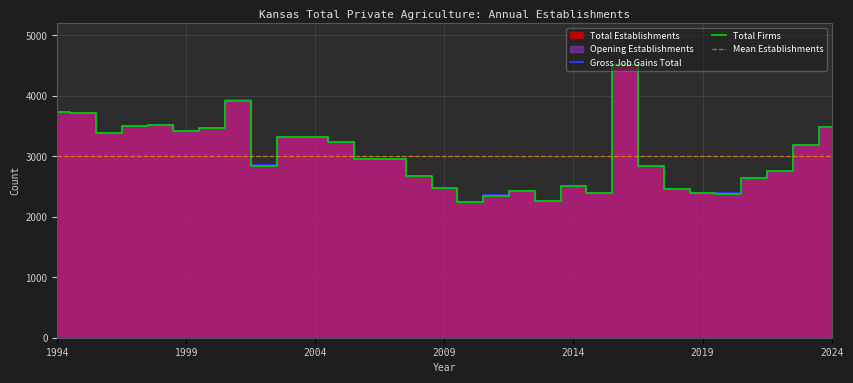

Reading right to left, what are all the values shown in this chart?

Total Establishments: 3485	3191	2756	2641	2385	2394	2460	2839	4508	2389	2504	2256	2433	2352	2250	2475	2667	2953	2963	3234	3323	3322	2849	3923	3472	3423	3516	3499	3386	3714	3734
Total Firms: 3485	3191	2756	2641	2384	2393	2460	2839	4508	2389	2504	2254	2433	2351	2250	2474	2666	2953	2961	3232	3322	3321	2847	3922	3472	3421	3514	3497	3385	3711	3734